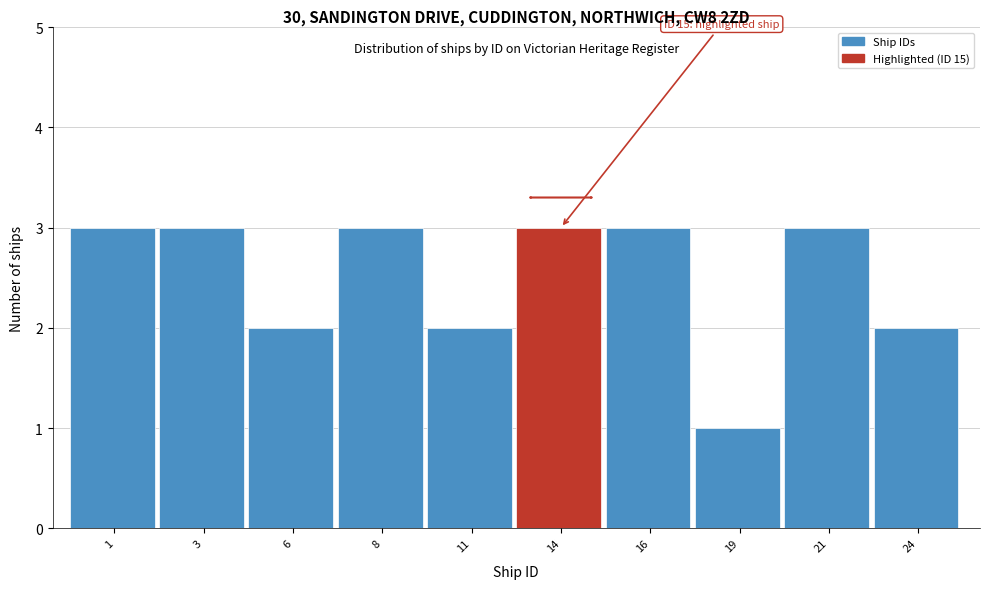

Reading left to right, transcribe all the data shown in this chart.

1=3	3=3	6=2	8=3	11=2	14=3	16=3	19=1	21=3	24=2